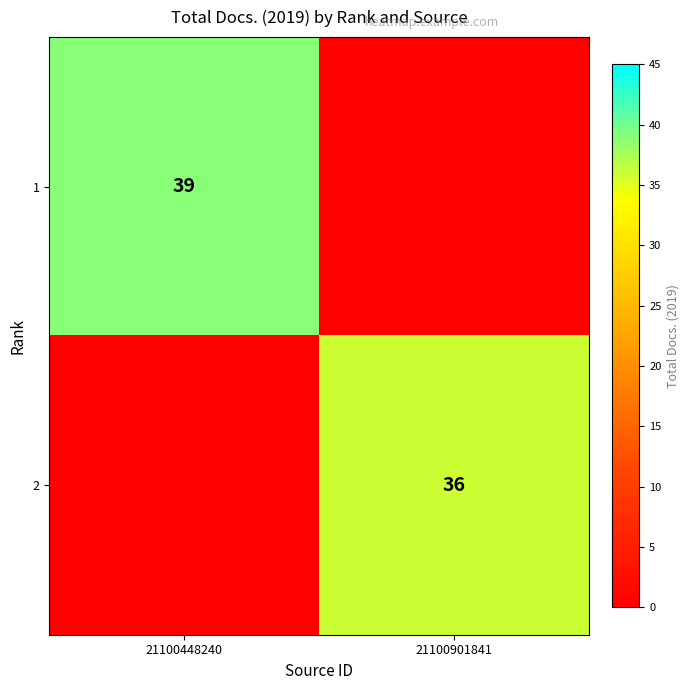

True or false: 1 has a value of 39 at 21100448240.

True